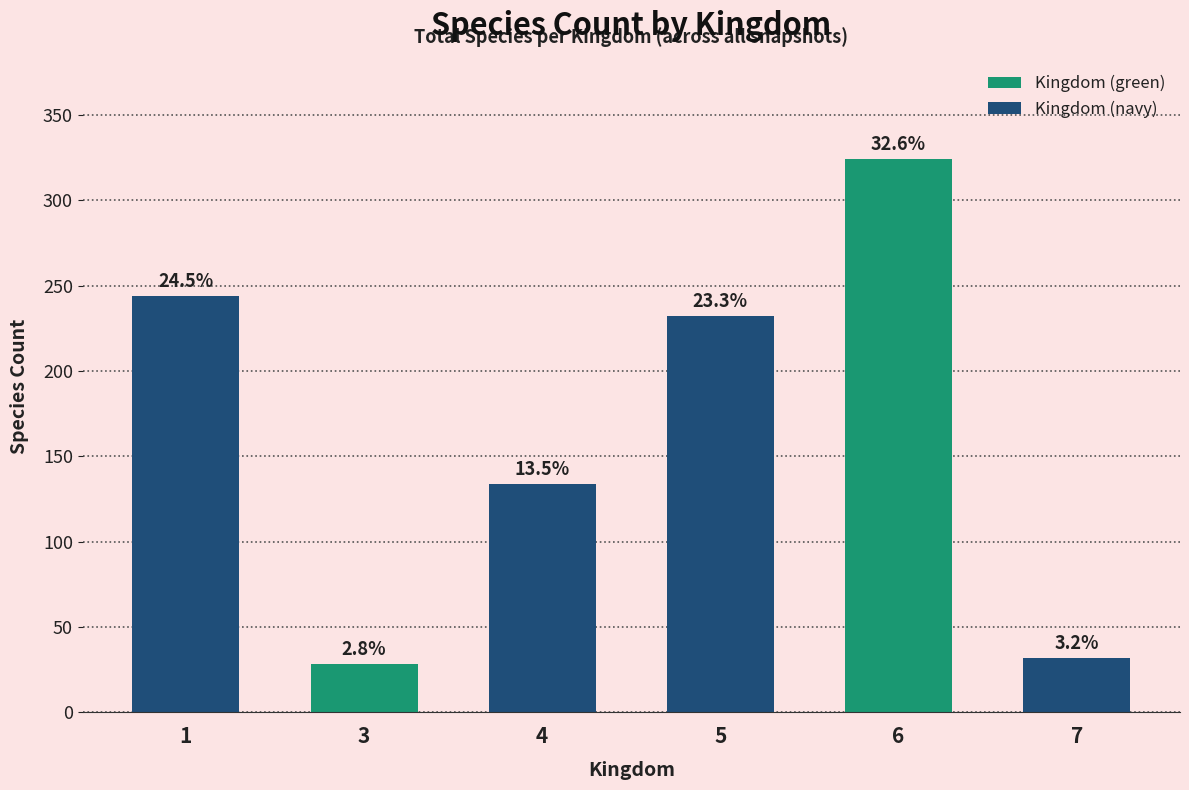

Between 7 and 1, which is larger?

1